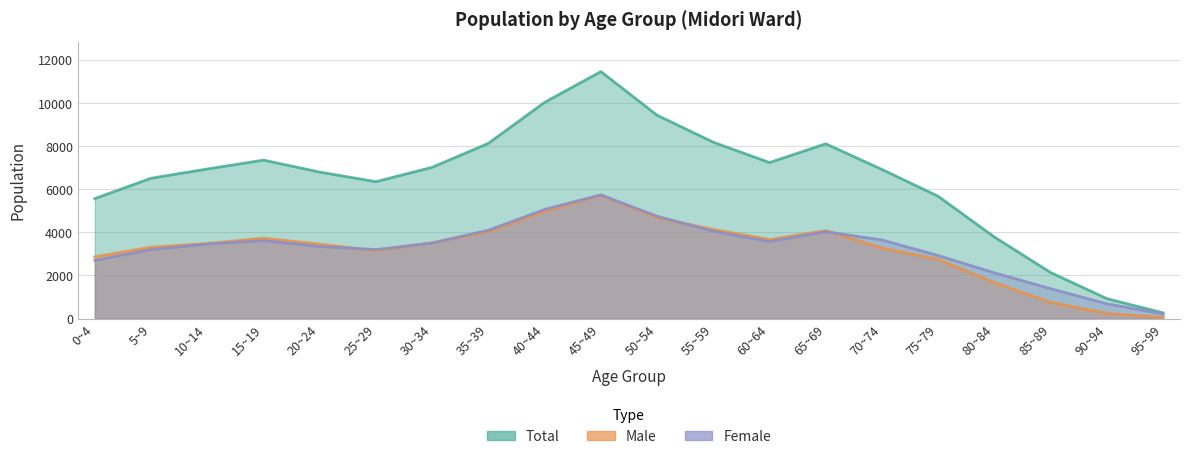

At how many categories does at least one series exceed 1739?

18